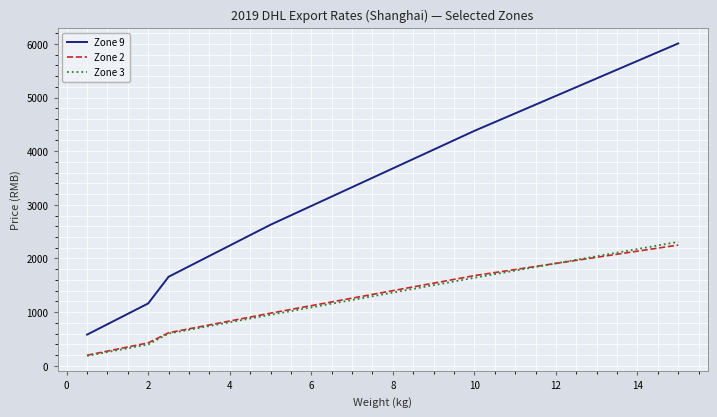

Which series has the largest range (max minus min)?

Zone 9